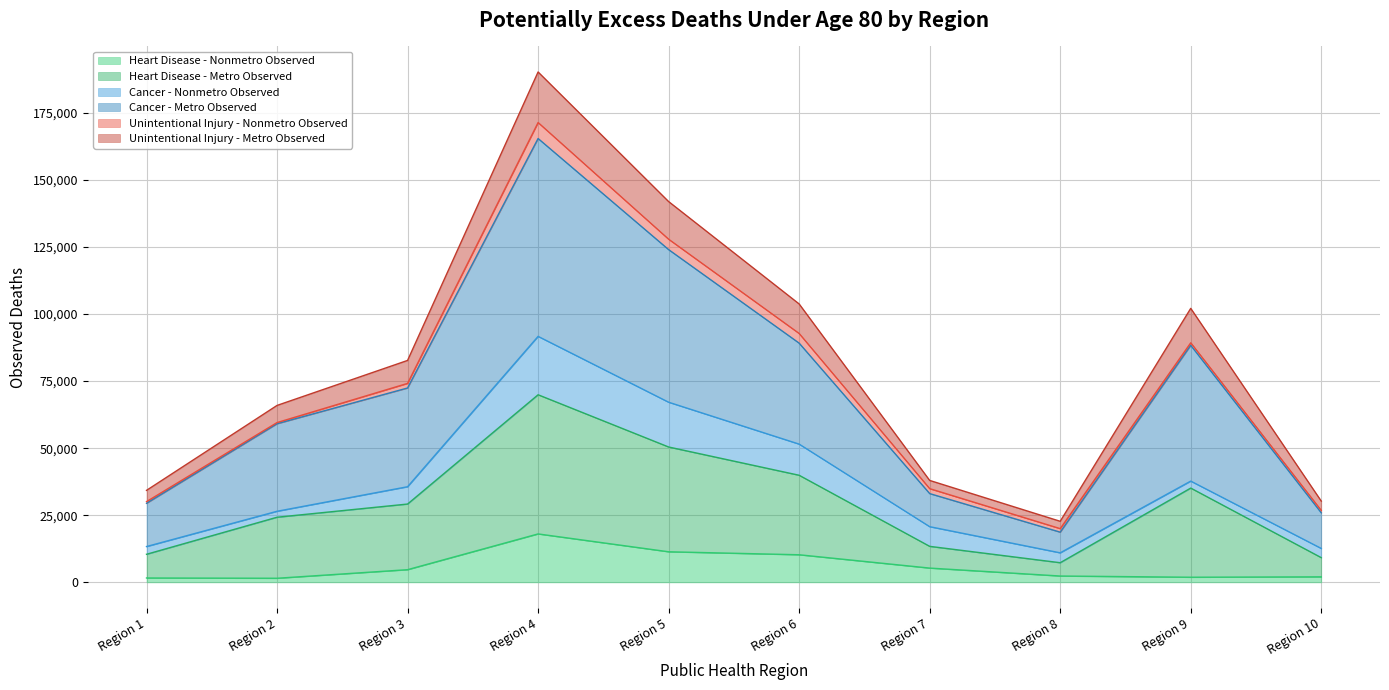

At which category does Heart Disease - Nonmetro Observed reach its first local peak?

Region 4